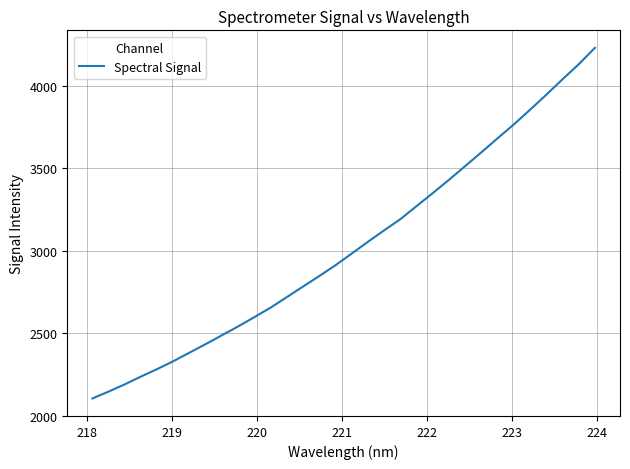

What is the maximum value shown in the chart?

4231.1